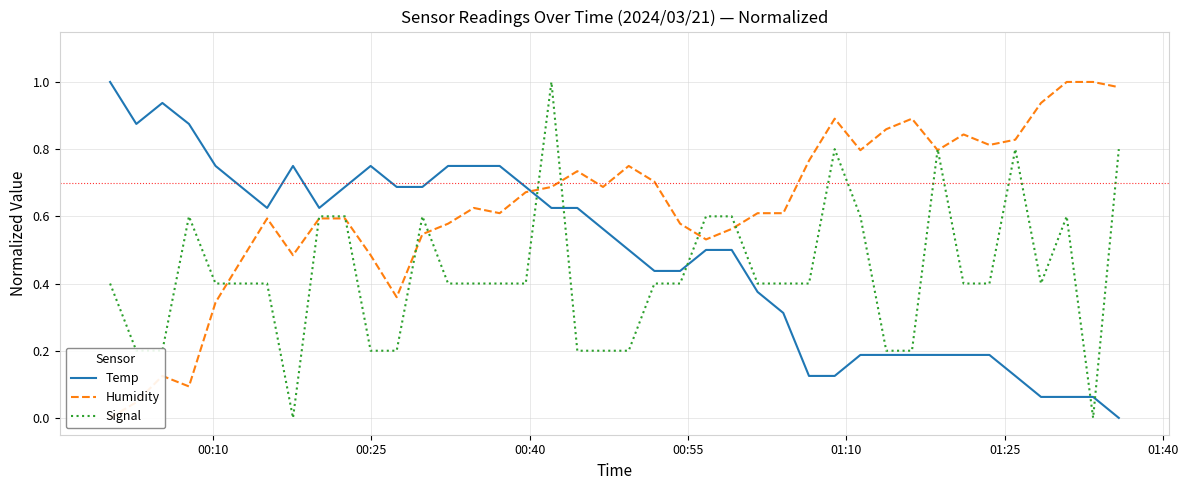

What is the highest value of the Humidity series?

1.0